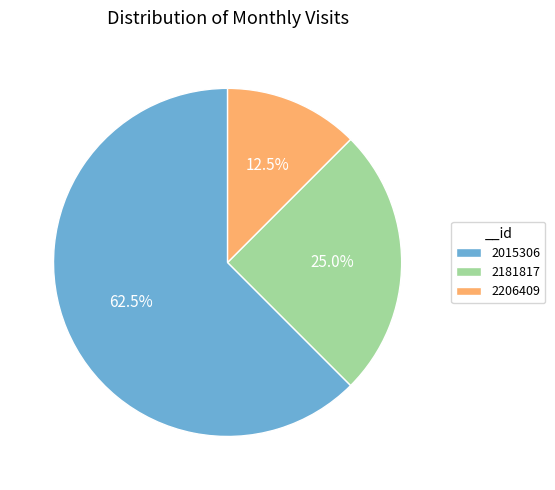

Which has a higher value, 2206409 or 2181817?

2181817